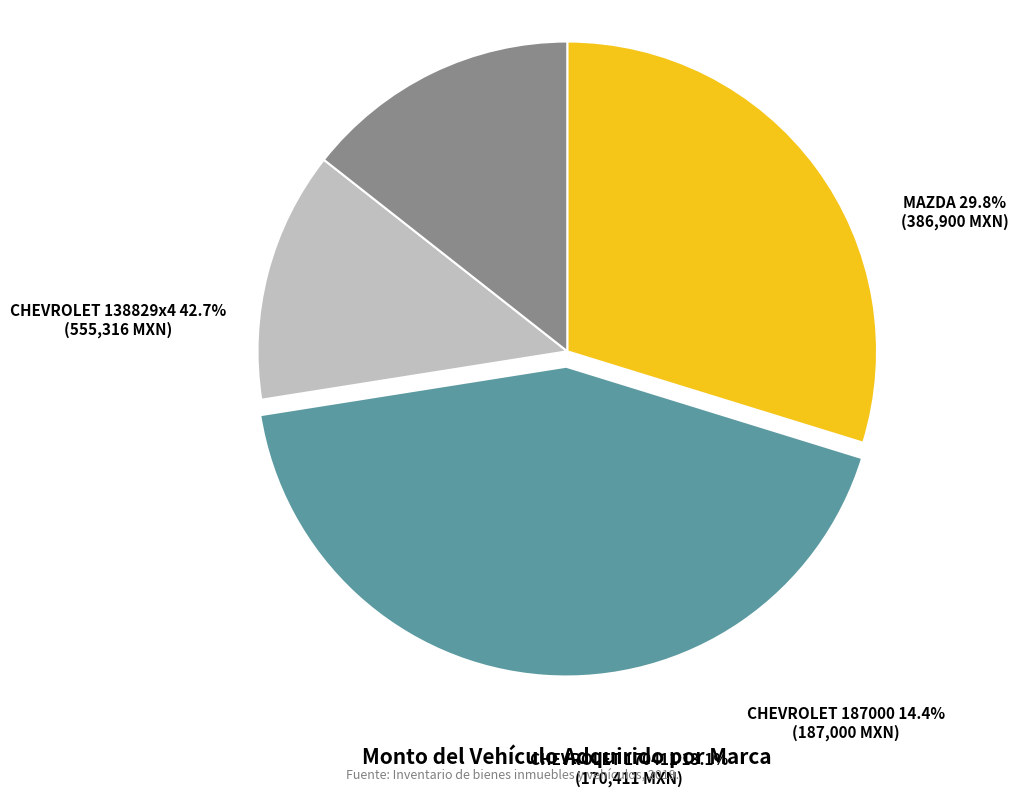

Which slice is the smallest?

CHEVROLET 2016 (1)